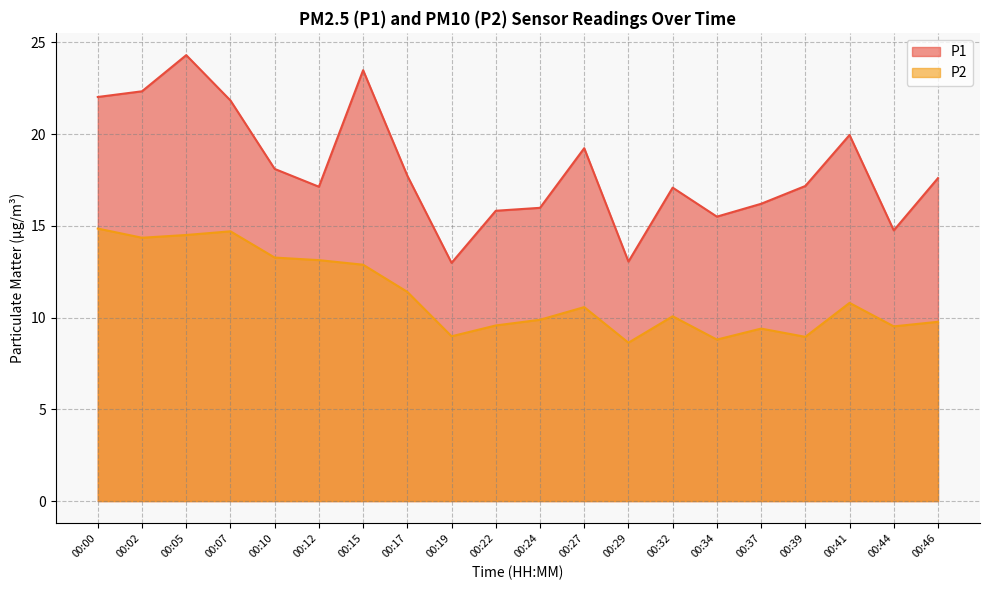

True or false: P1 and P2 intersect in this chart.

False